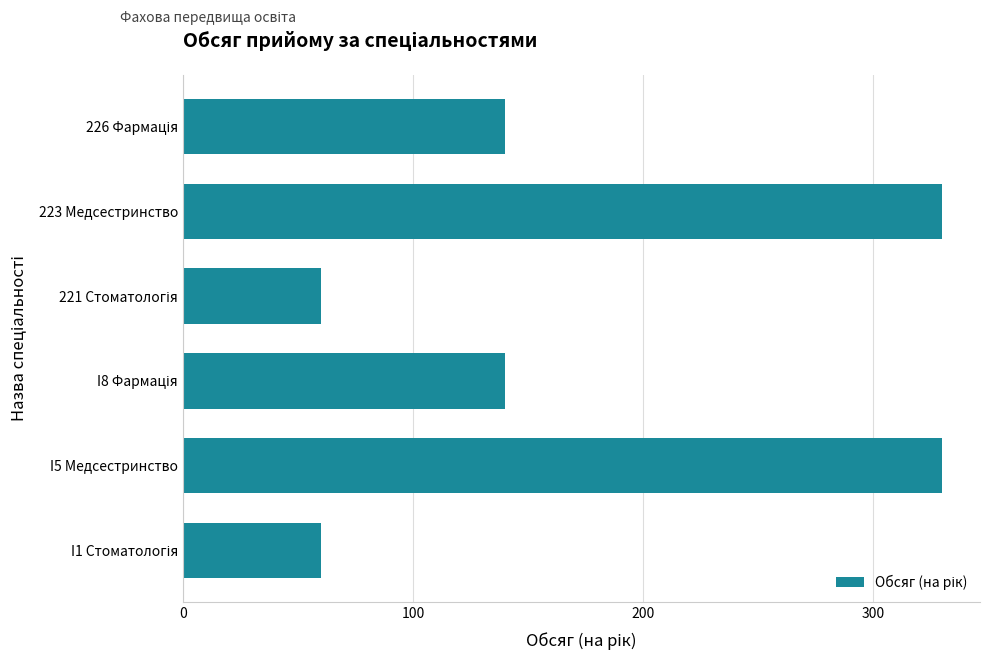

What is the maximum value shown in the chart?

330